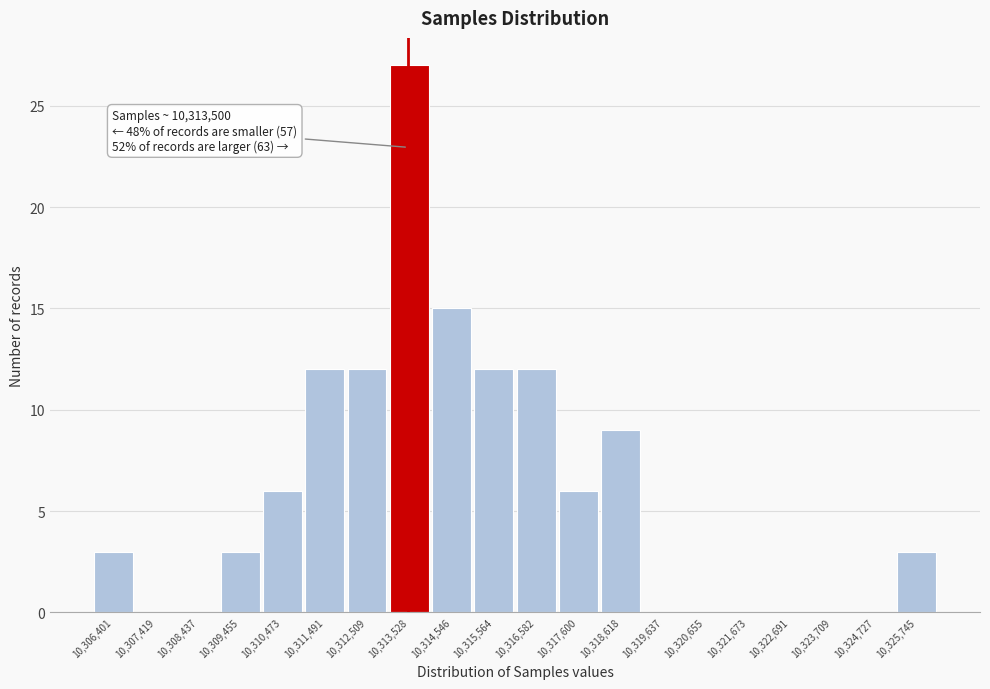

Which range on the x-axis has the tallest bar?

10313000 to 10314000